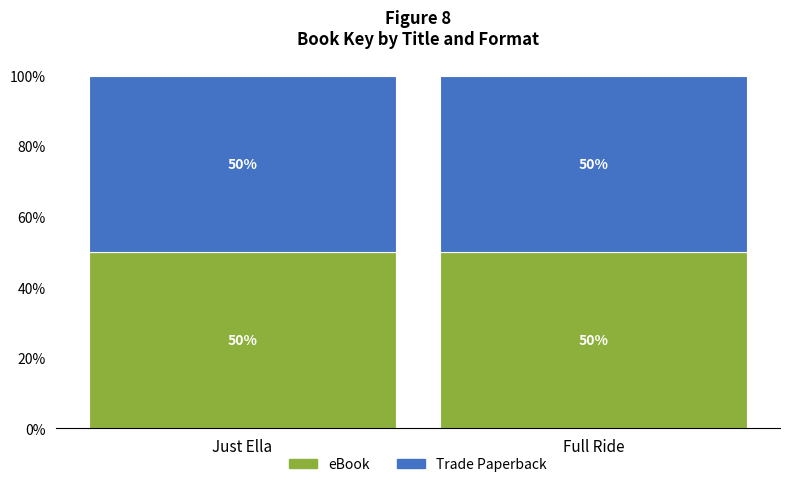

At which category is the sum across all series the highest?

Full Ride